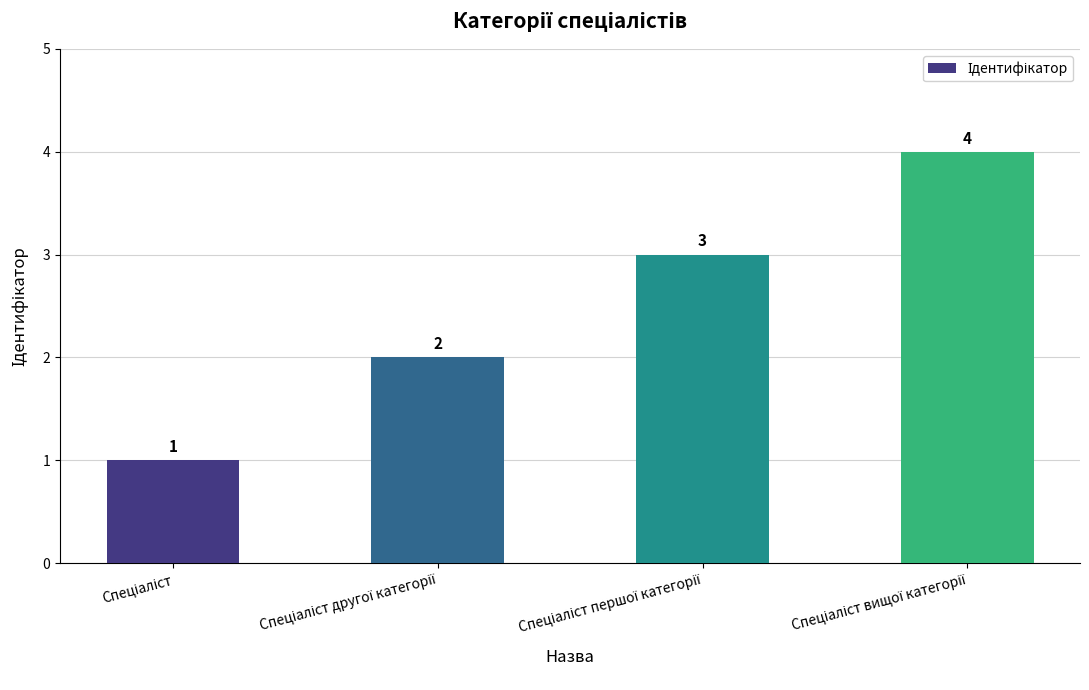

What is the difference between the maximum and minimum values?

3